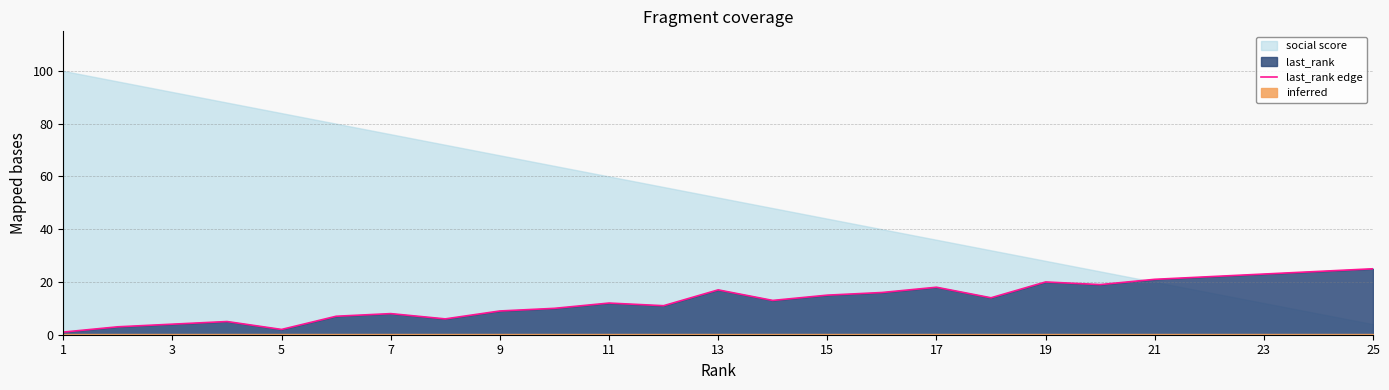

The last_rank edge series shows 17 at 13. True or false?

True